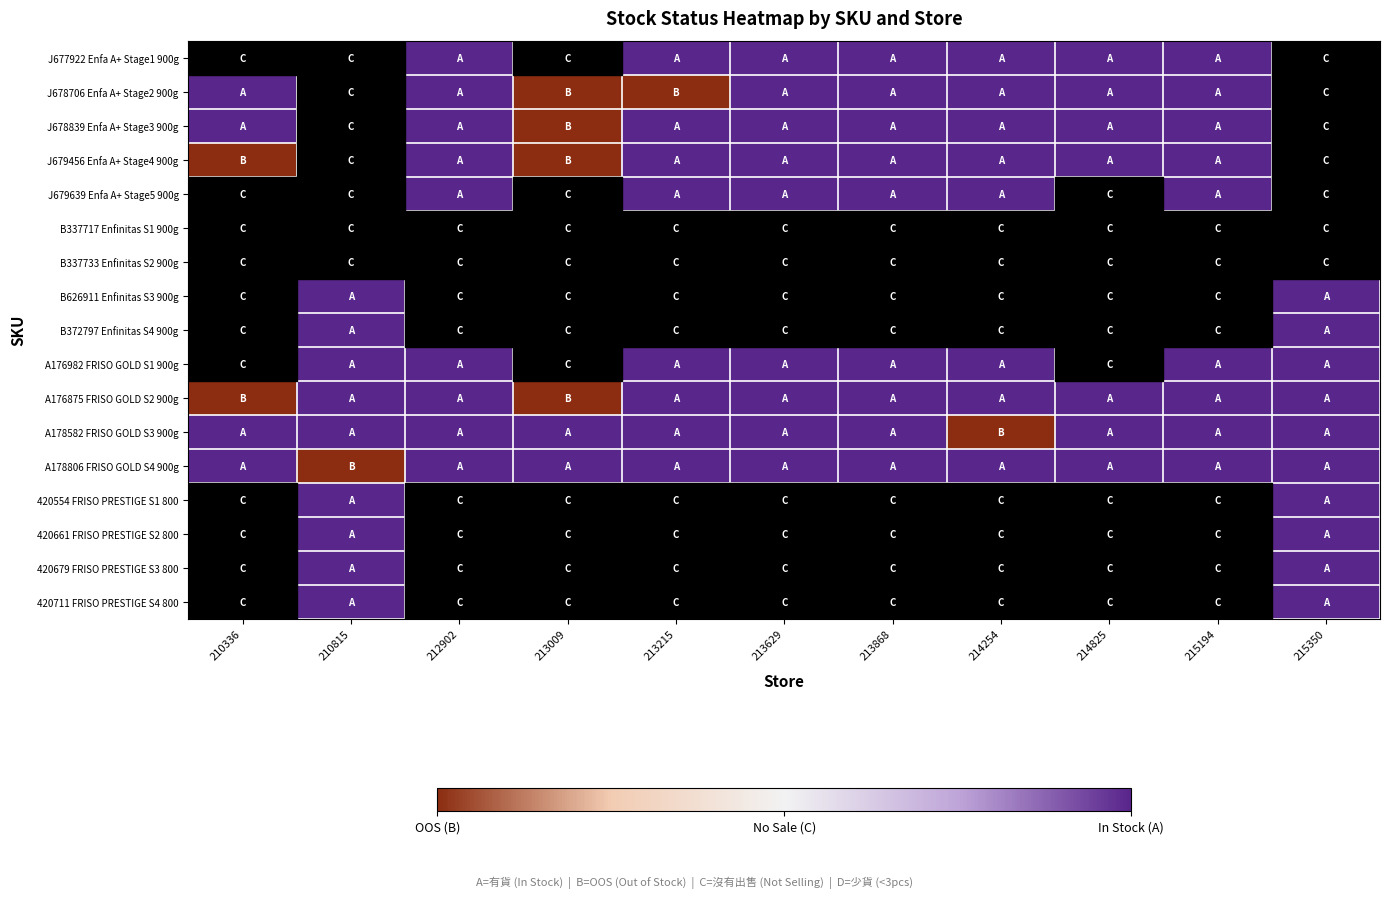

Which has a higher value, 213868 or 213629?

213868